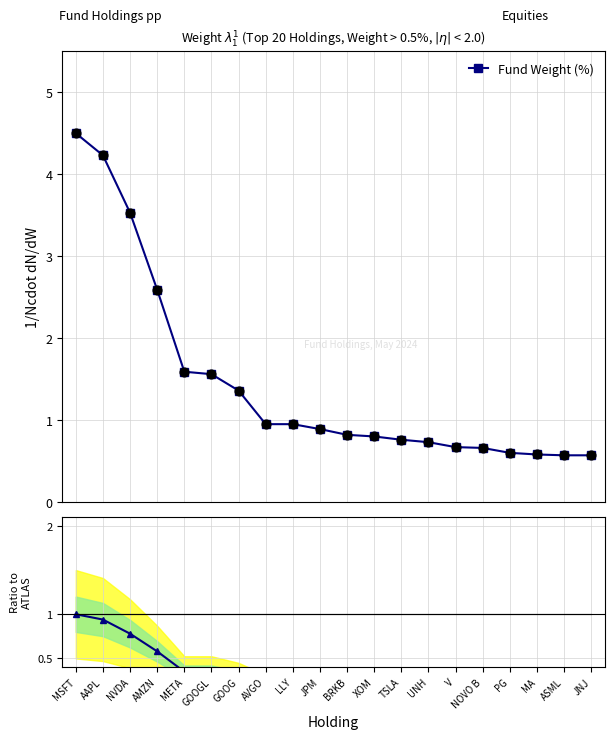

At how many categories does at least one series exceed 0?

20